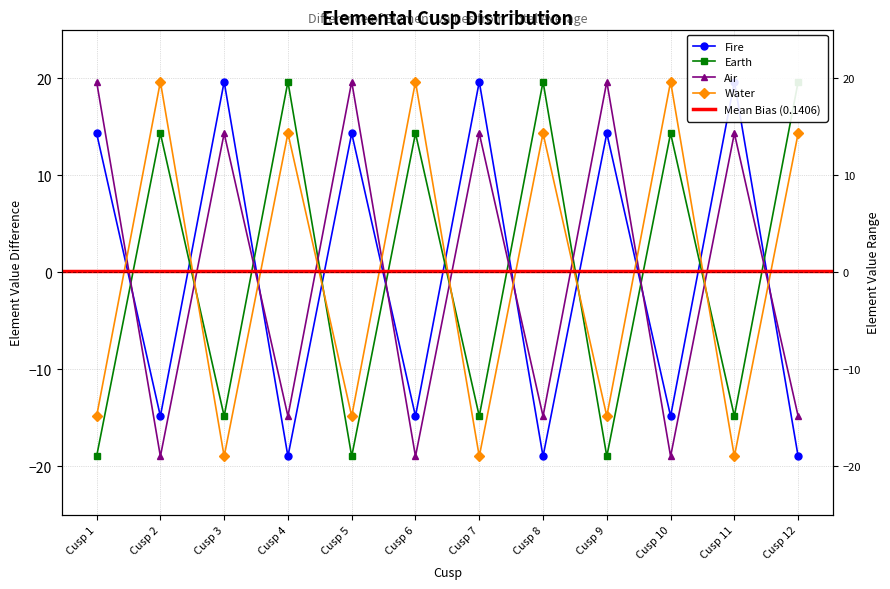

What is the greatest value displayed?

19.6